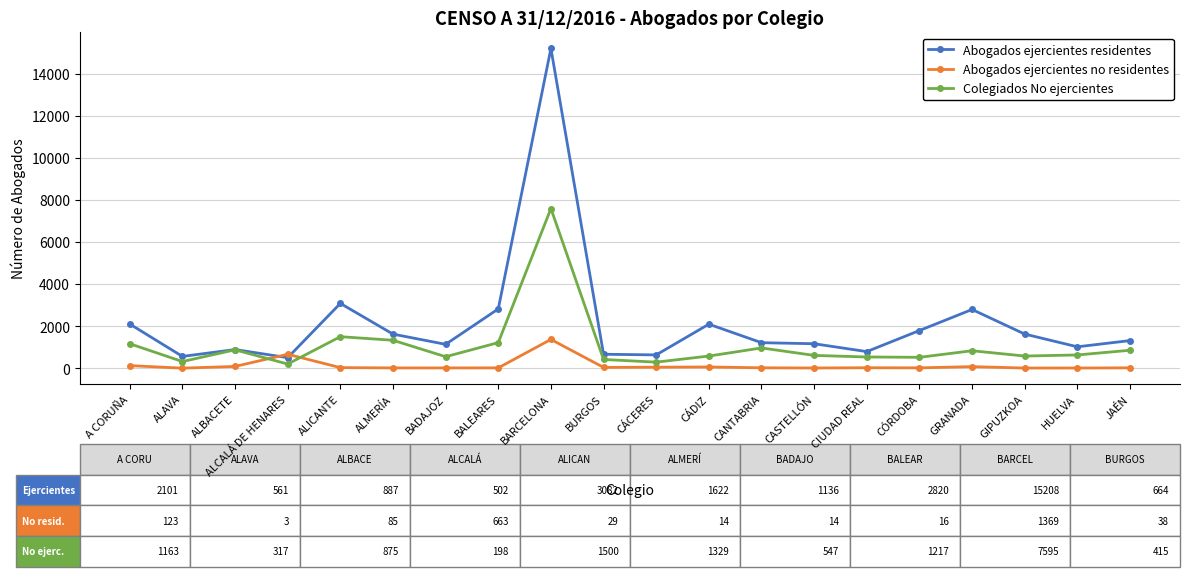

Is it true that Colegiados No ejercientes equals 831 at GRANADA?

True